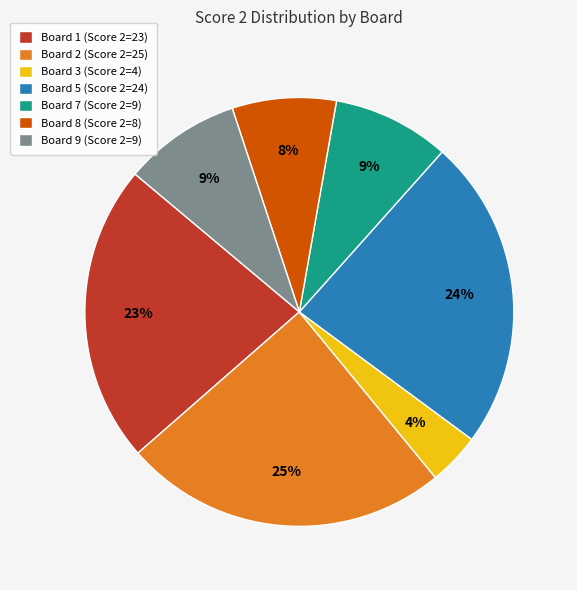

How many segments does this pie chart have?

7